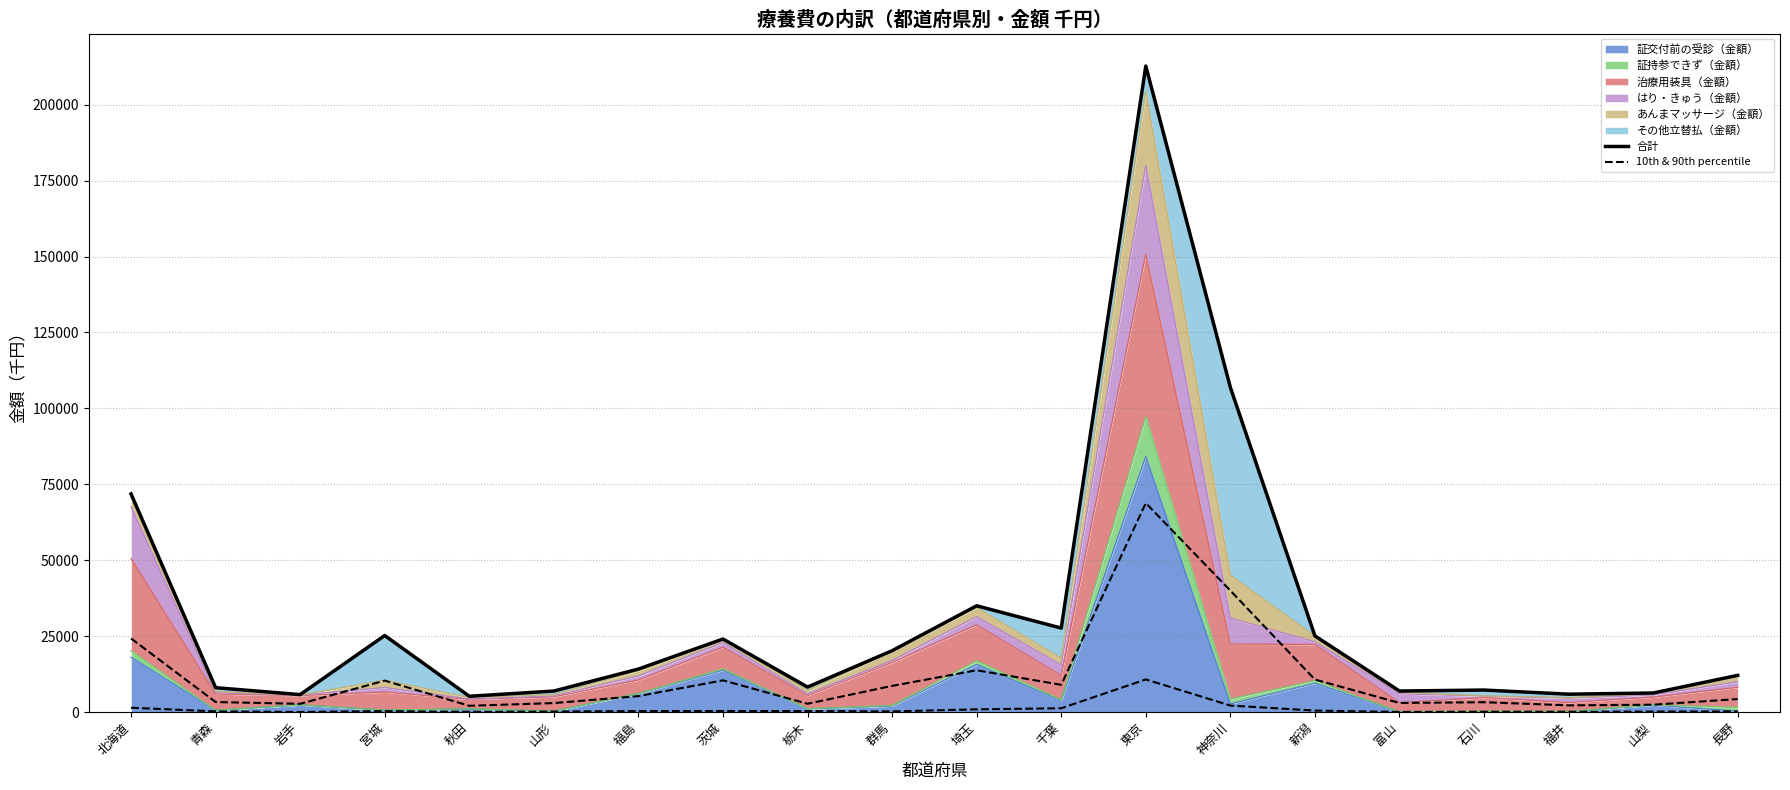

What is the difference between the highest and lowest values at 福井?

5790.0